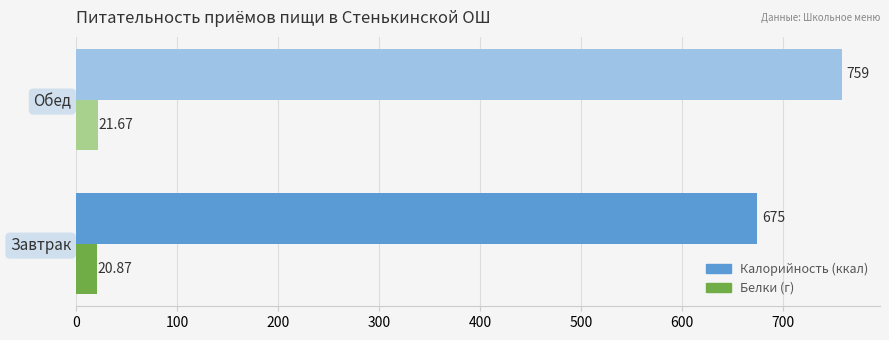

At which category is the sum across all series the highest?

Обед